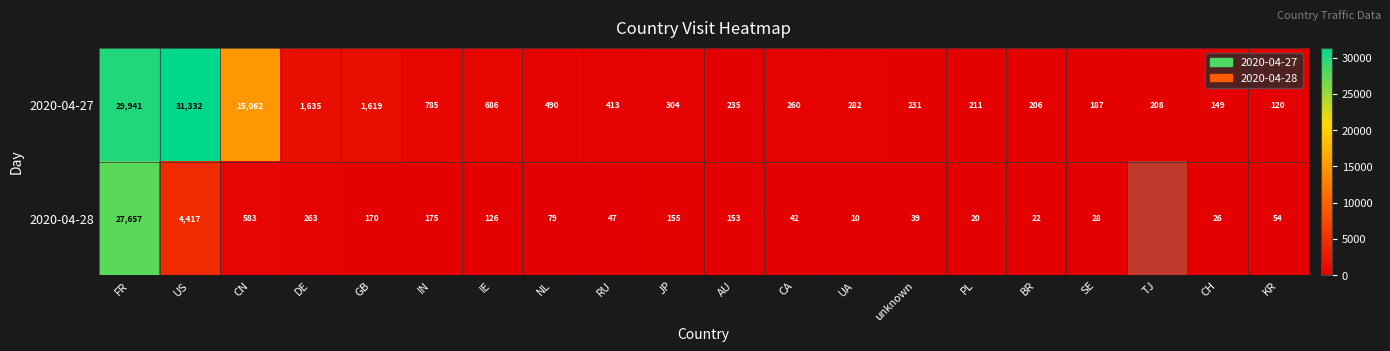

What is the sum of the 2020-04-28 values at IE and FR?

27783